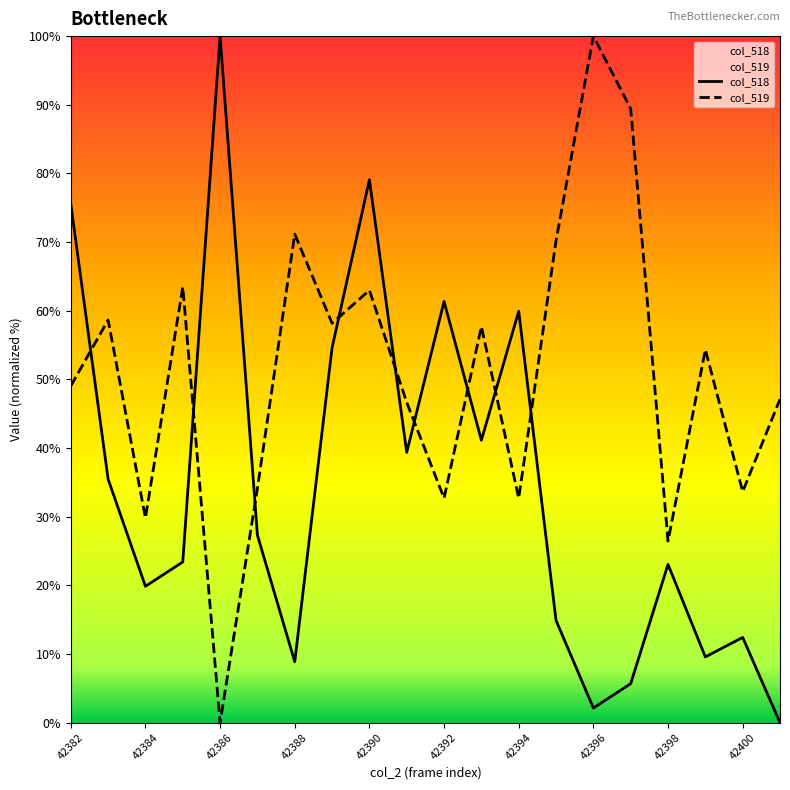

Is this an area chart (filled region under the line)?

No